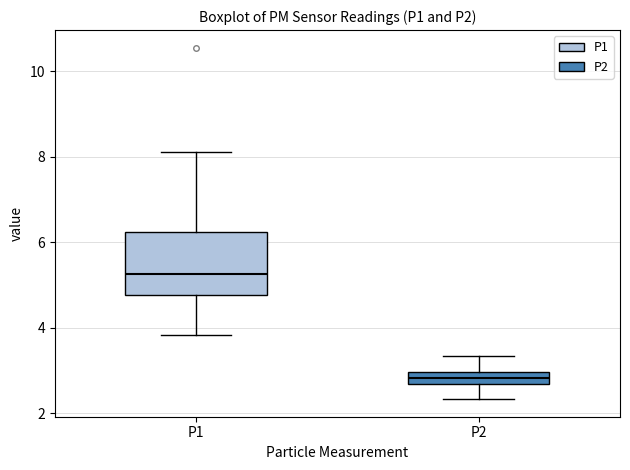

Which box is the tallest, from its lower edge to its upper edge?

P1